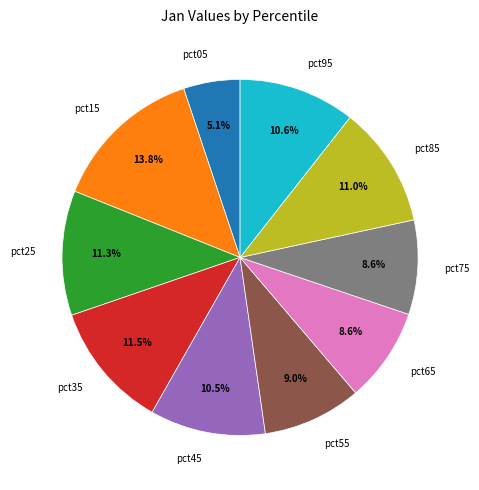

Does pct35 represent more than half of the total?

No